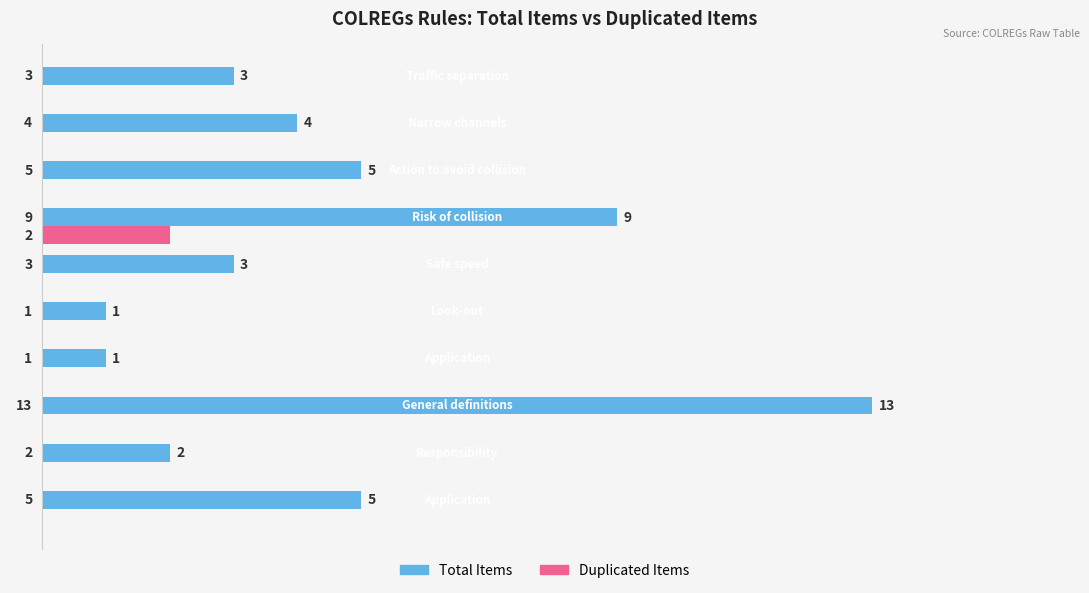

How many Duplicated Items values are between 0 and 1?

9